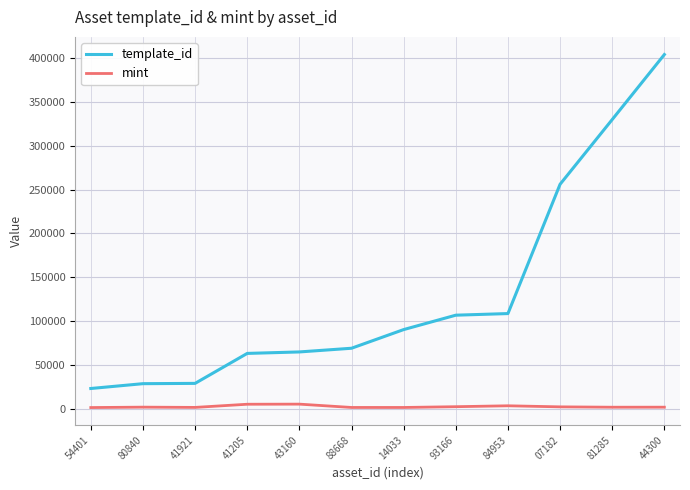

Read the template_id value at 44300, to the nearest 50.

404350